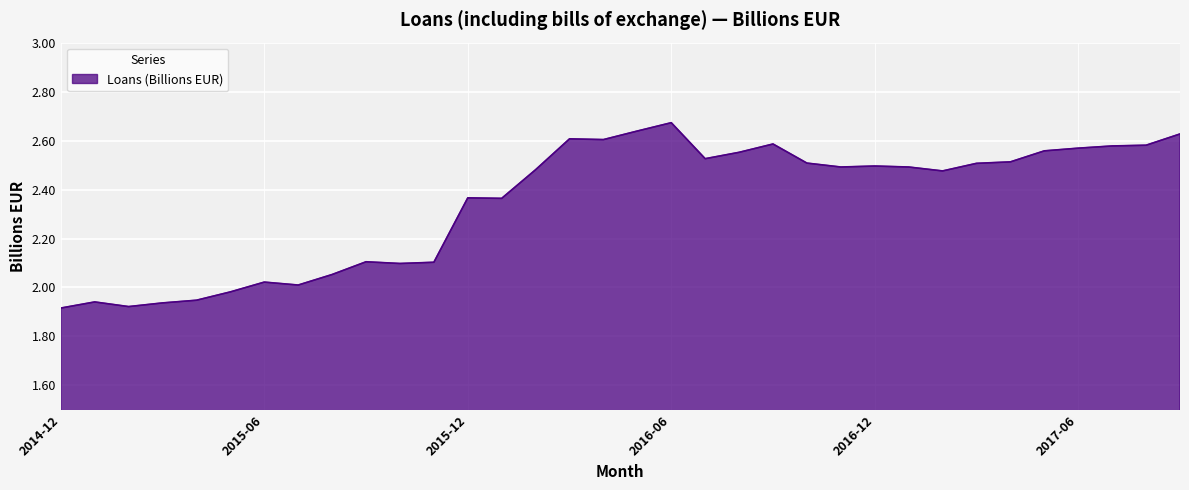

What is the difference between the maximum and minimum values?

0.8